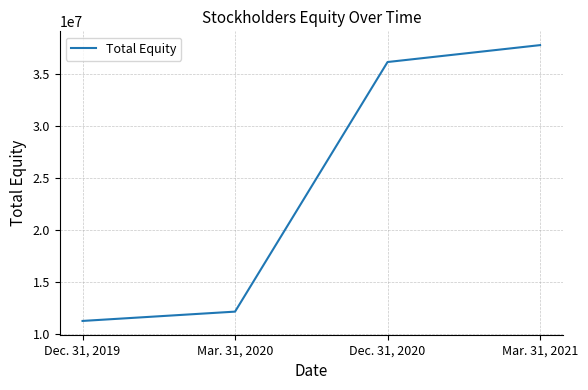

Is it true that the value at Mar. 31, 2020 is 12131976?

True